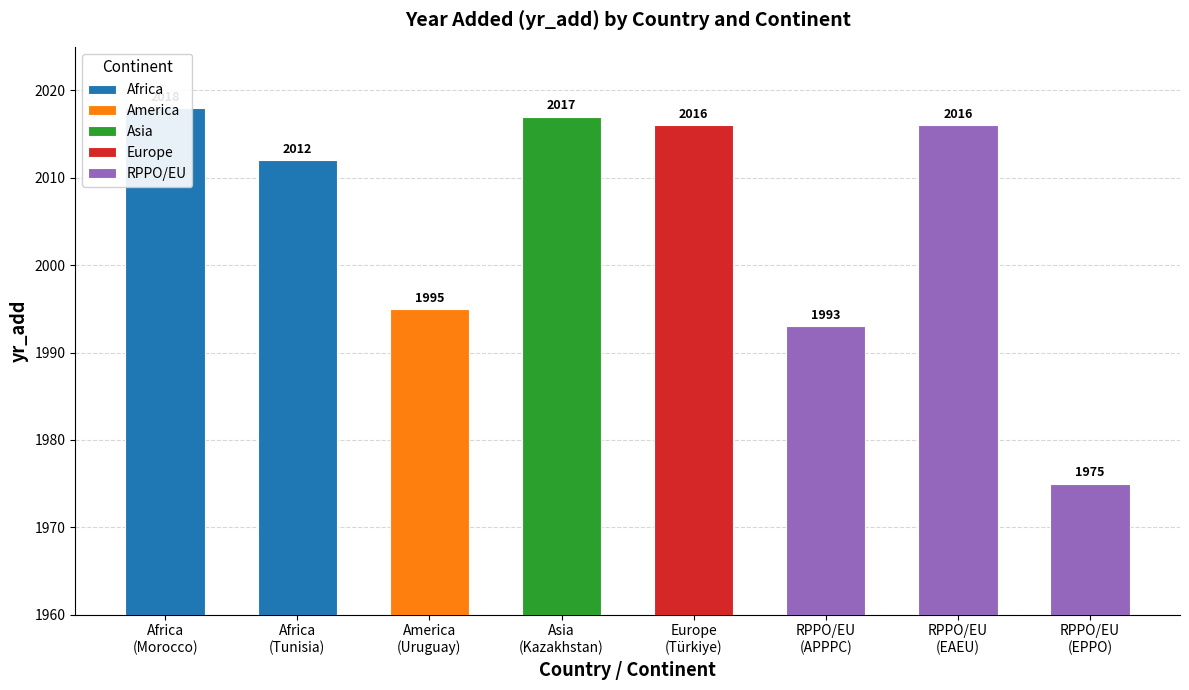

True or false: the data shows 1975 at RPPO/EU
(EPPO).

True